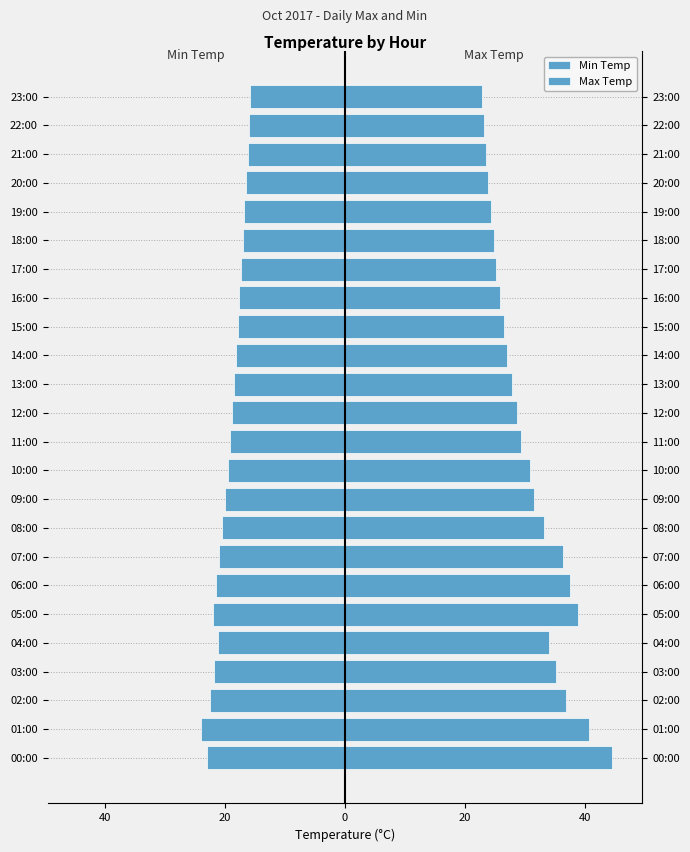

Which category has the lowest value in the Max Temp series?

23:00